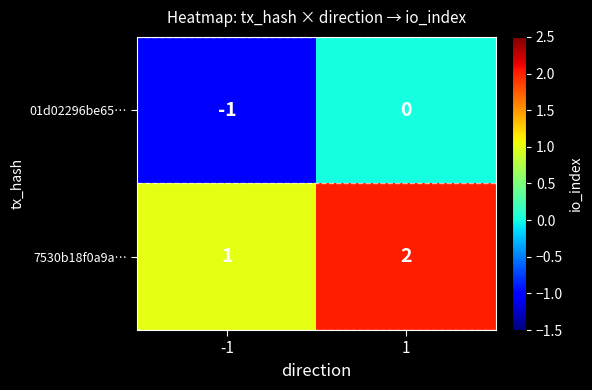

List the series in order of their overall mean, highest first.

7530b18f0a9a…, 01d02296be65…